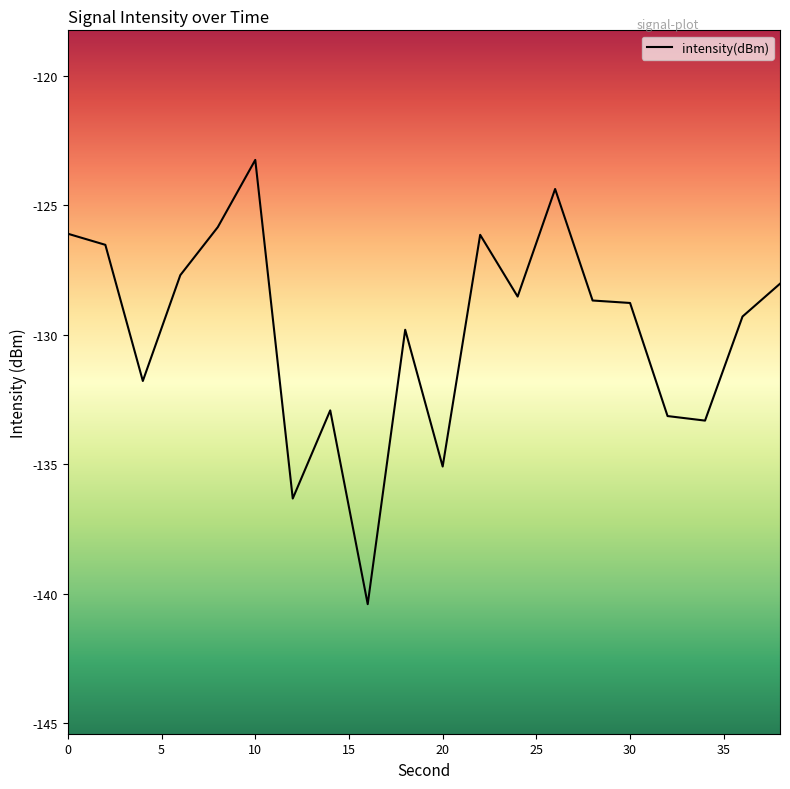

What is the difference between the maximum and minimum values?

17.1